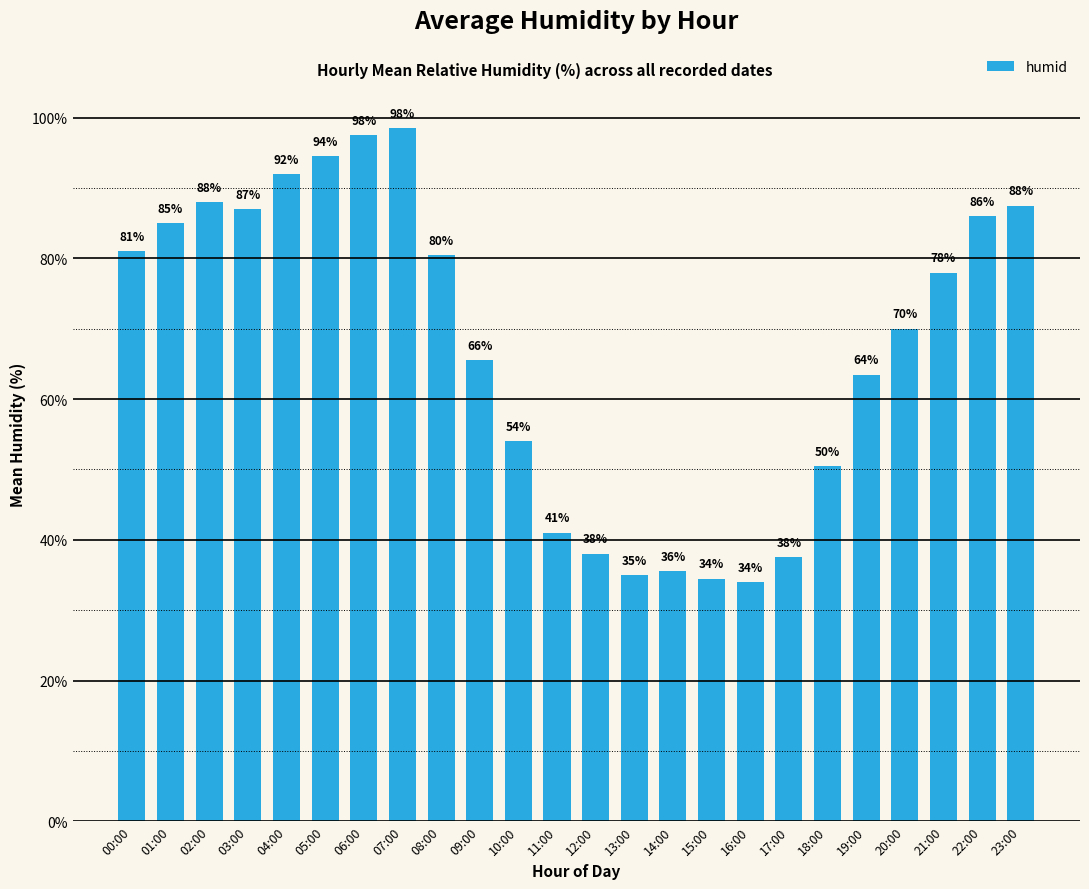

What is the ratio of the value at 23:00 to the value at 21:00?

1.1